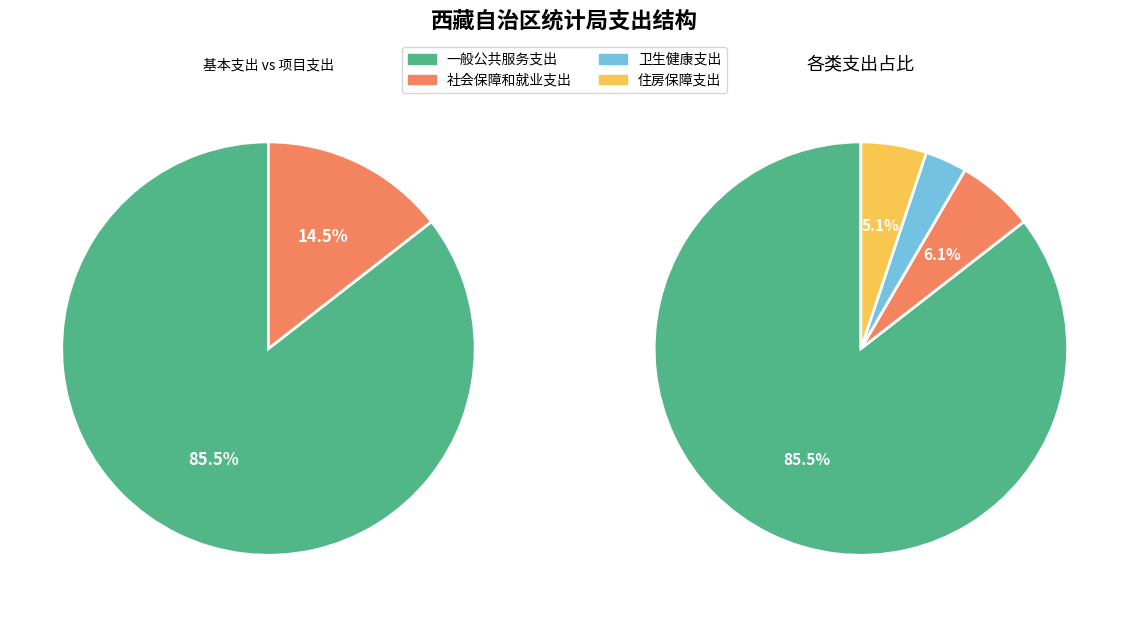

How many segments does this pie chart have?

4